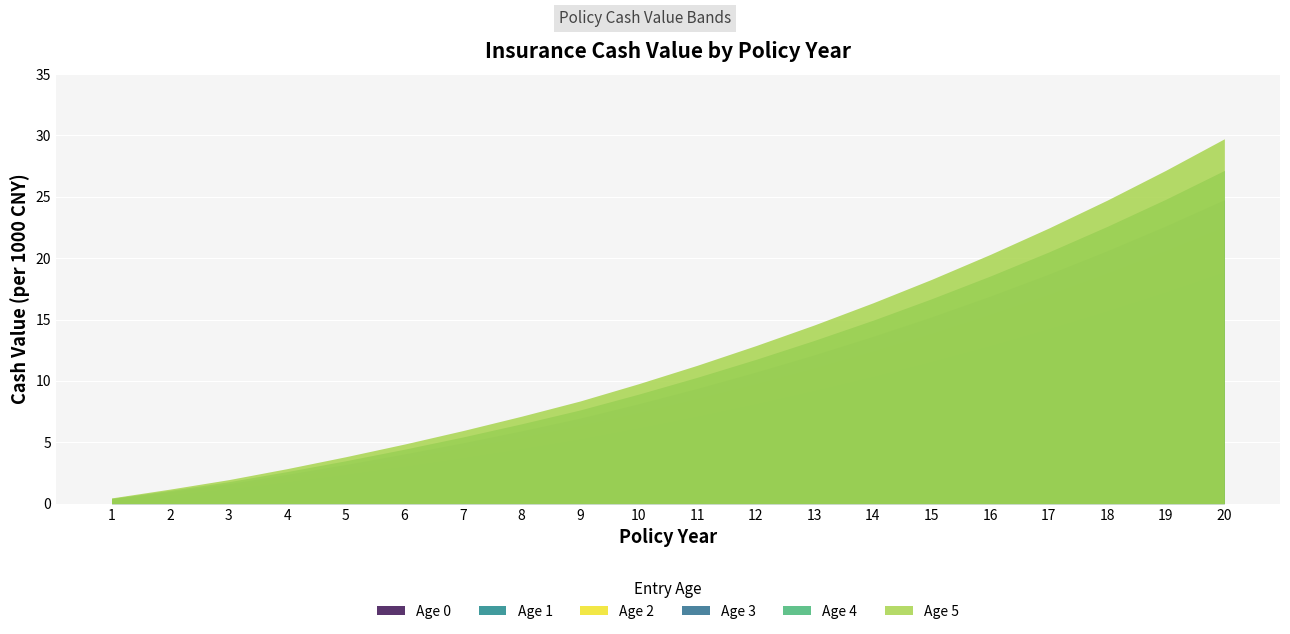

Count the number of data series in this chart.

6